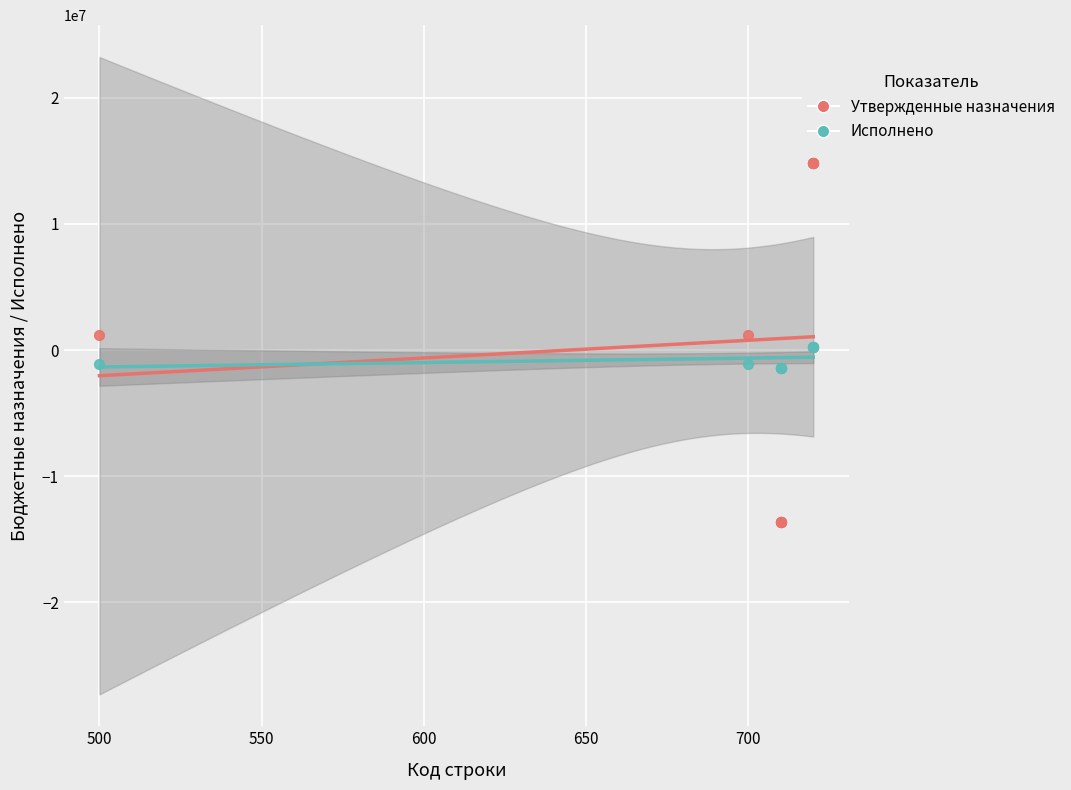

What are all the series names shown in the legend?

Утвержденные назначения, Исполнено